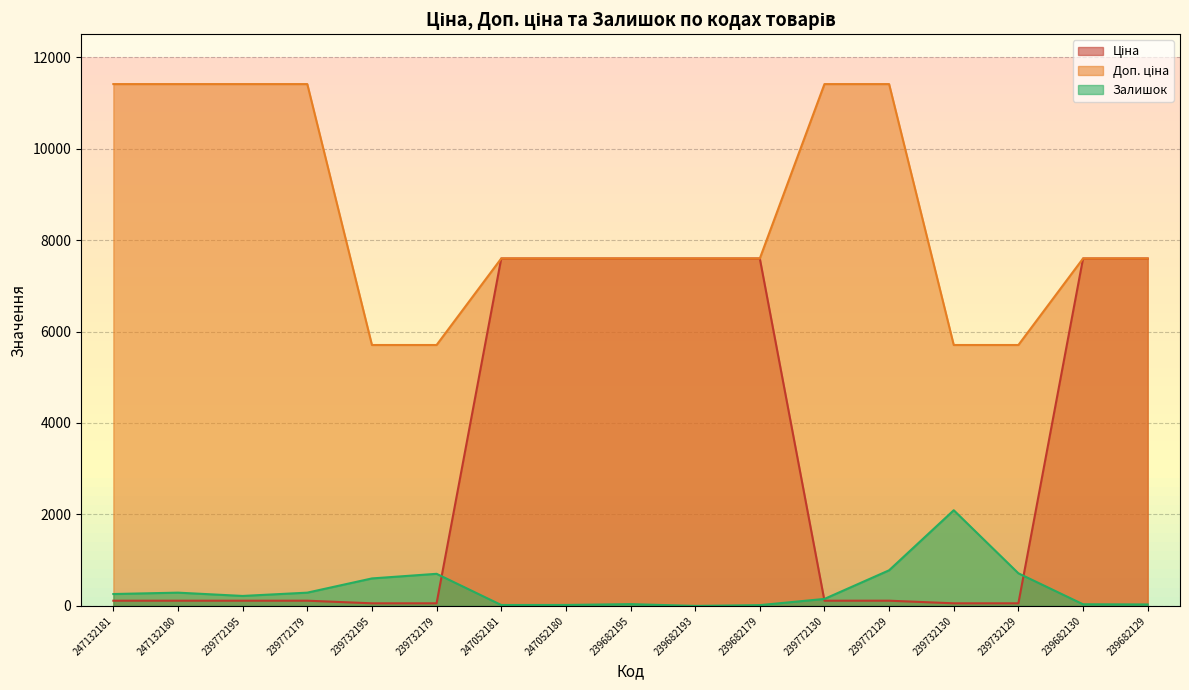

Reading left to right, extract all data points from this chart.

Ціна: 247132181=114.1	247132180=114.1	239772195=114.1	239772179=114.1	239732195=57.0	239732179=57.0	247052181=7596.5	247052180=7596.5	239682195=7596.5	239682193=7596.5	239682179=7596.5	239772130=114.1	239772129=114.1	239732130=57.0	239732129=57.0	239682130=7596.5	239682129=7596.5
Доп. ціна: 247132181=11410.0	247132180=11410.0	239772195=11410.0	239772179=11410.0	239732195=5705.0	239732179=5705.0	247052181=7596.5	247052180=7596.5	239682195=7596.5	239682193=7596.5	239682179=7596.5	239772130=11410.0	239772129=11410.0	239732130=5705.0	239732129=5705.0	239682130=7596.5	239682129=7596.5
Залишок: 247132181=260.0	247132180=290.0	239772195=218.0	239772179=290.0	239732195=601.0	239732179=702.0	247052181=20.0	247052180=21.0	239682195=39.0	239682193=0.0	239682179=17.0	239772130=153.0	239772129=779.0	239732130=2092.0	239732129=713.0	239682130=36.0	239682129=32.0